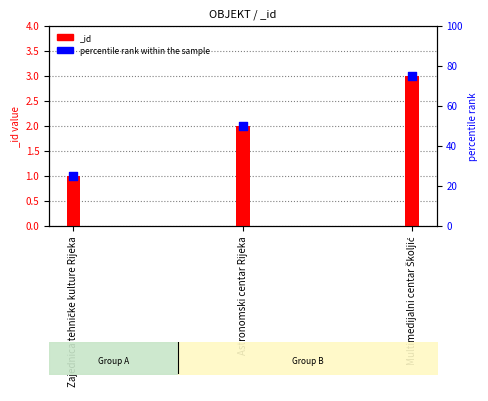

What is the ratio of the value at Astronomski centar Rijeka to the value at Multimedijalni centar Školjić?

0.7